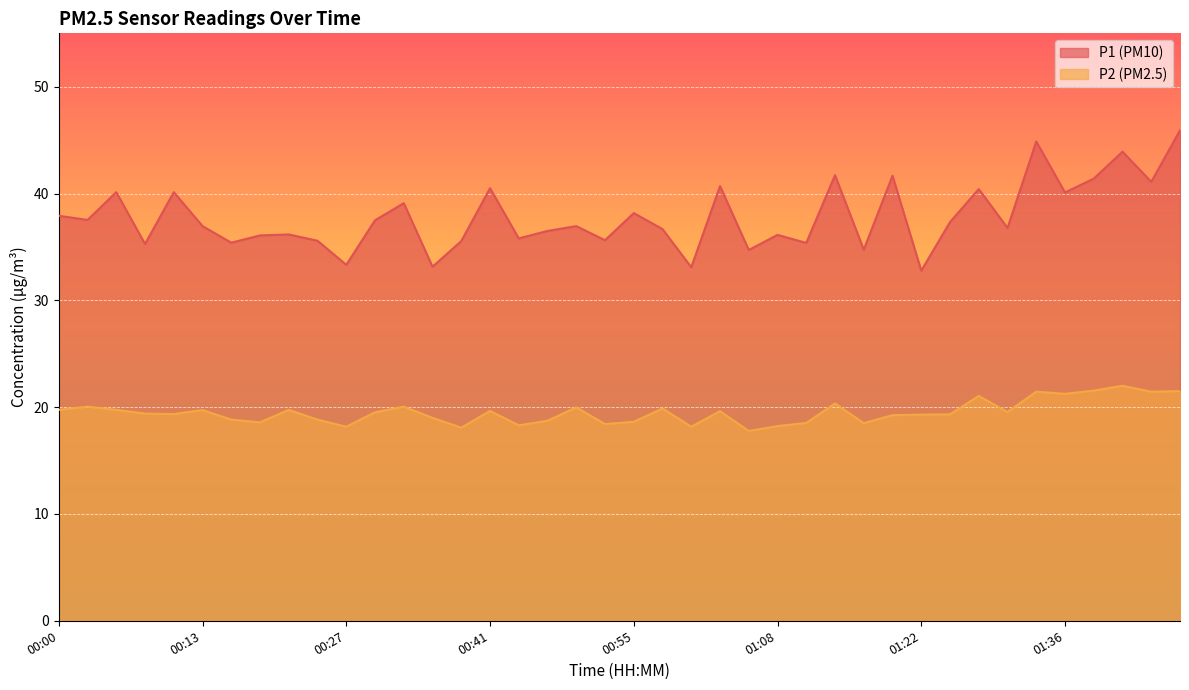

Rank the series by their average value, from highest to lowest.

P1 (PM10), P2 (PM2.5)